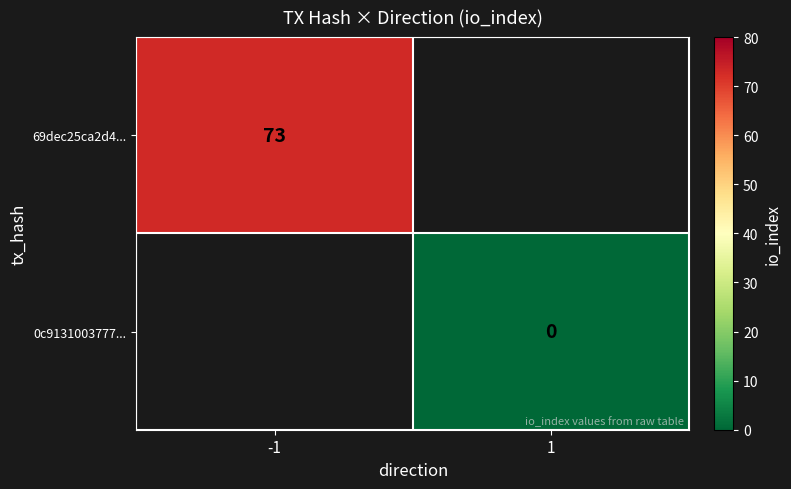

The value of 69dec25ca2d4... at -1 is 73. True or false?

True